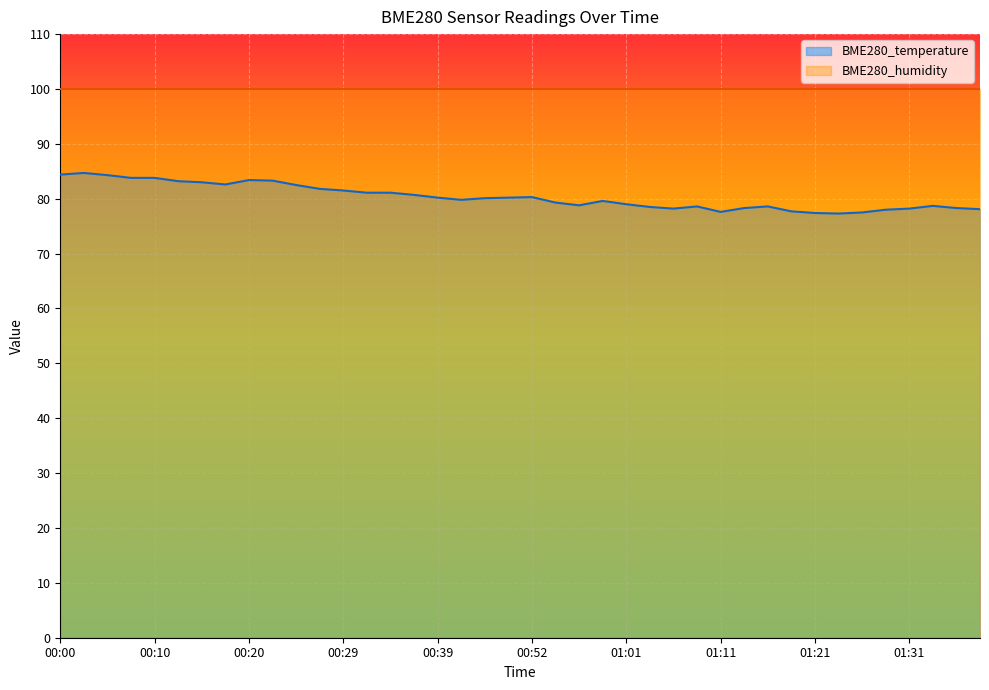

What is the sum of the values at 00:05 and 00:44?

164.1